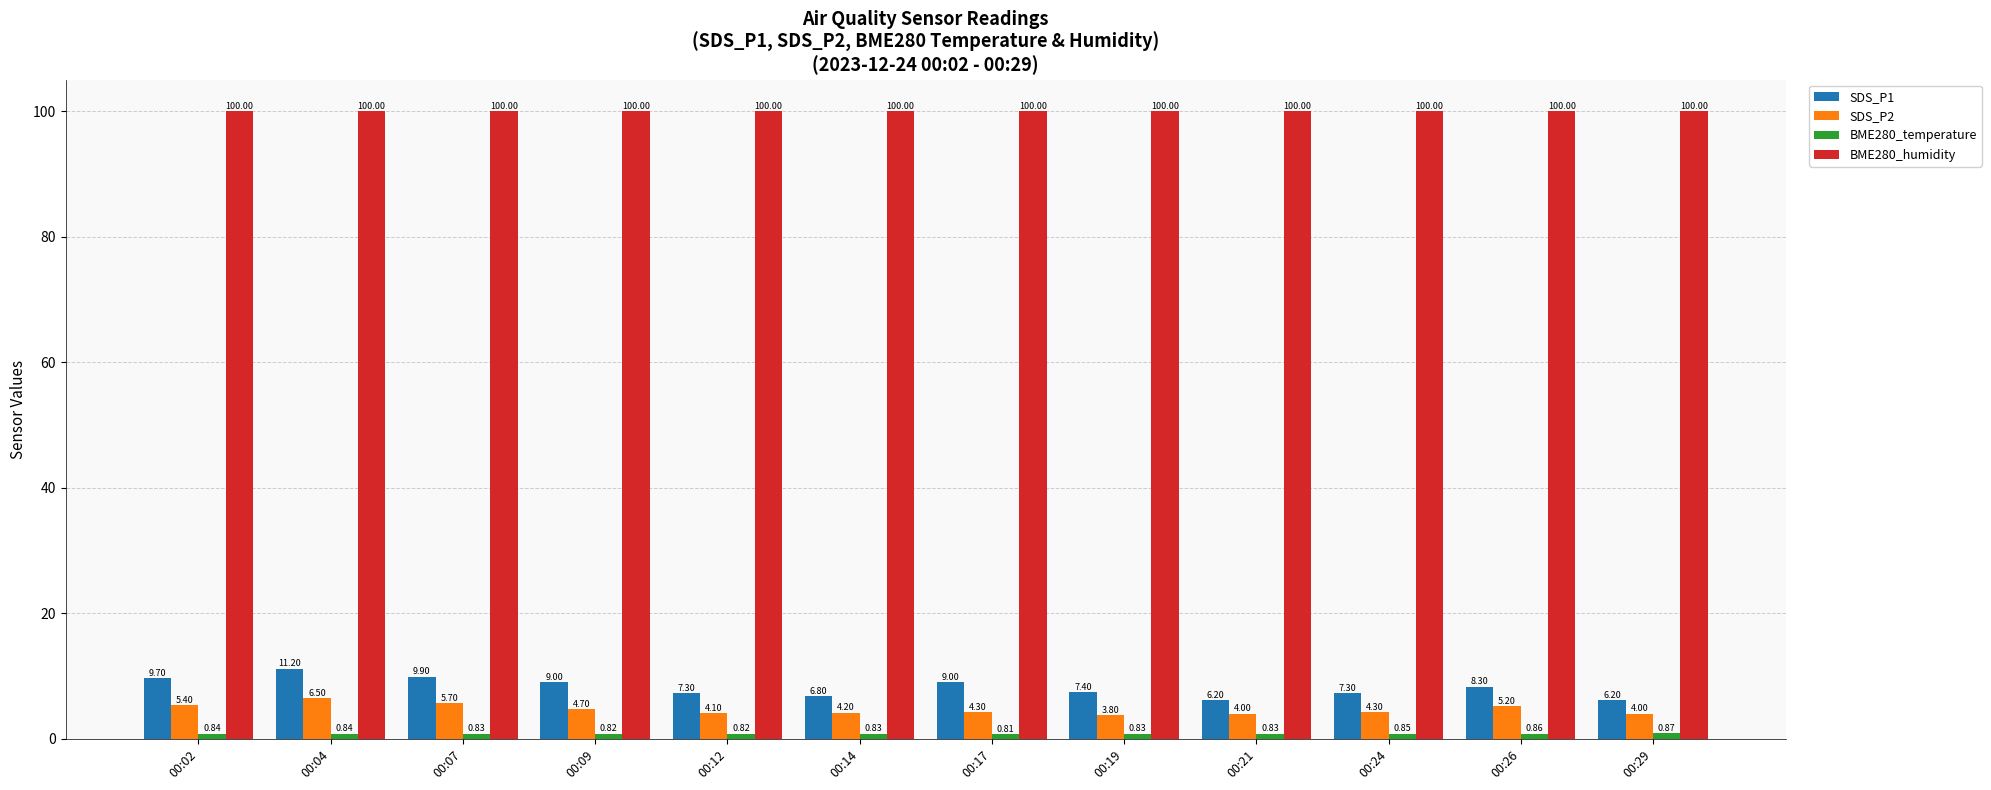

Which series has the largest range (max minus min)?

SDS_P1